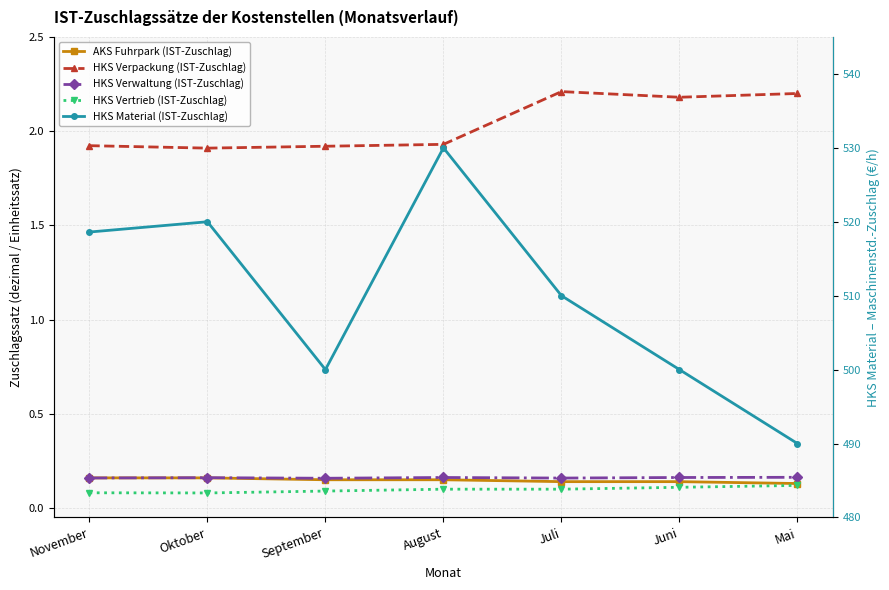

What is the difference between the highest and lowest values at Juni?

499.9